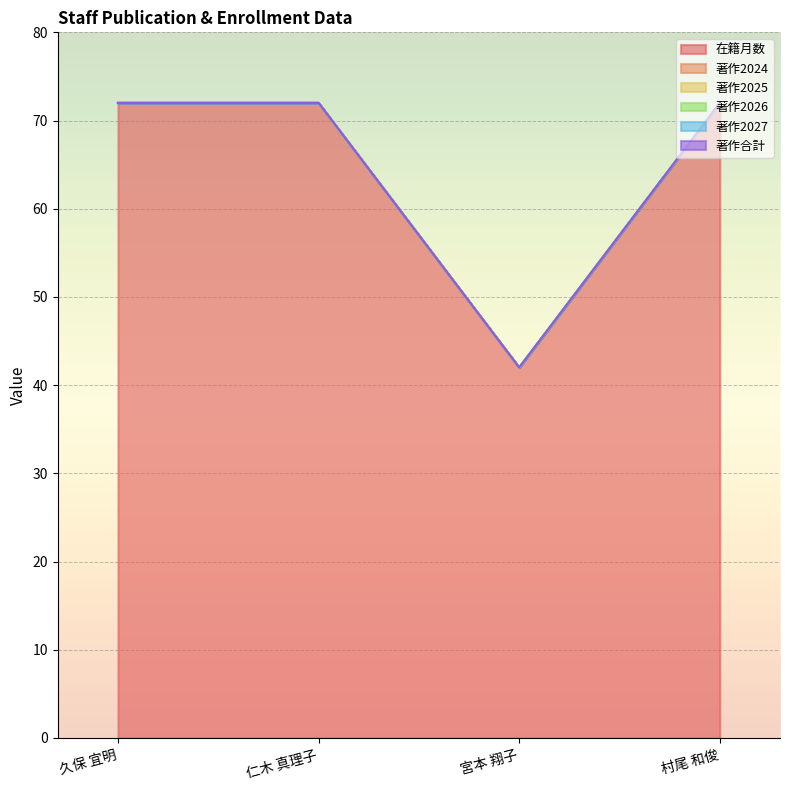

What are all the series names shown in the legend?

在籍月数, 著作2024, 著作2025, 著作2026, 著作2027, 著作合計